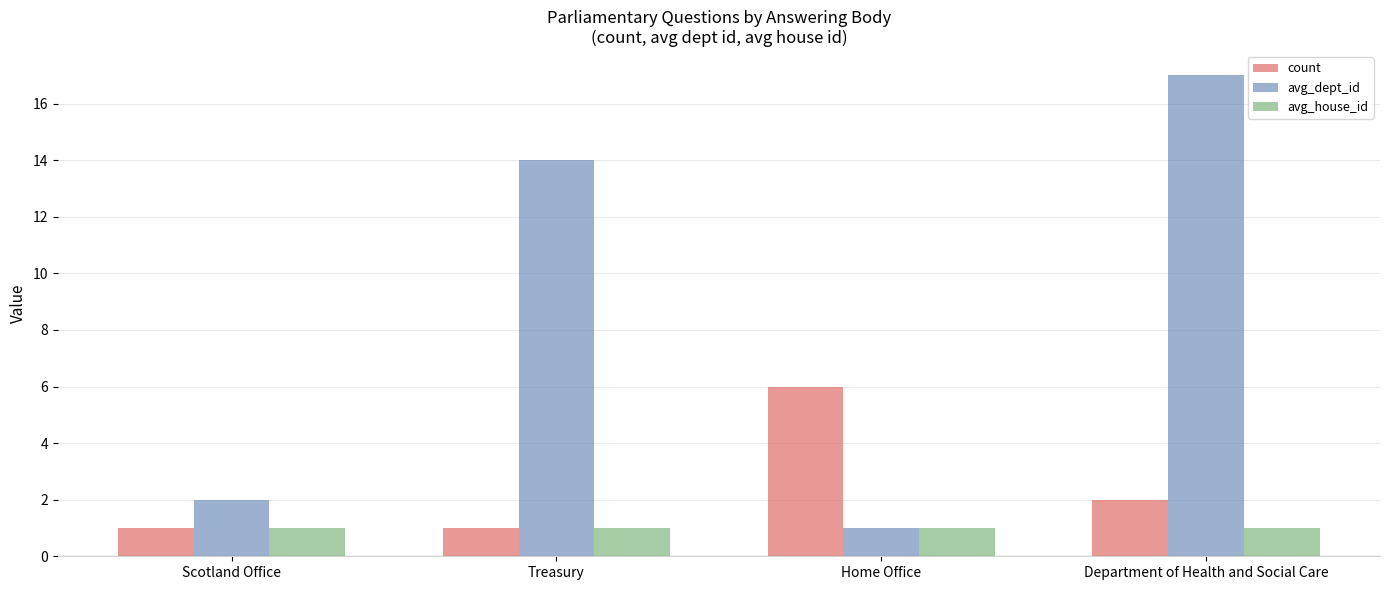

Which category has the highest value in the count series?

Home Office